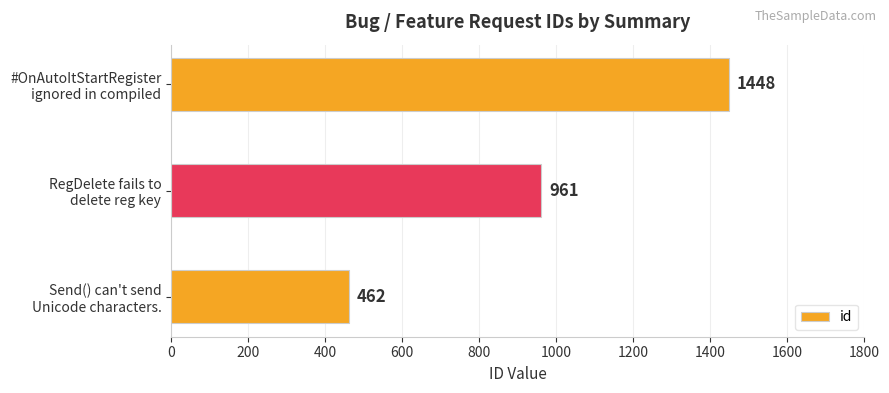

Reading bottom to top, list all the values displayed in this chart.

462	961	1448